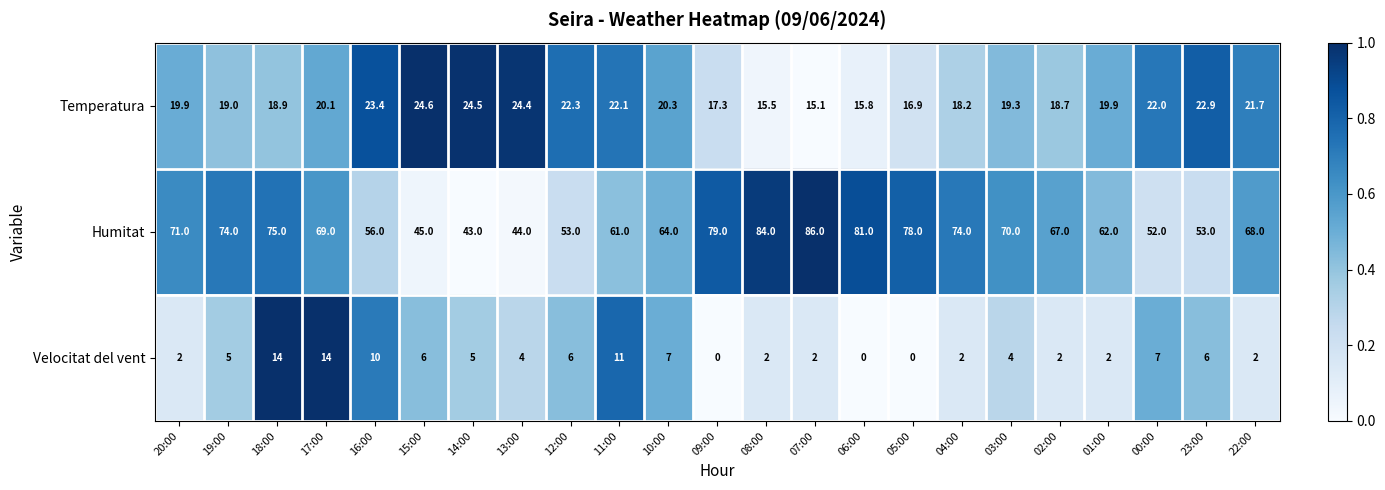

What is the difference between the maximum and minimum values in the Humitat series?

43.0